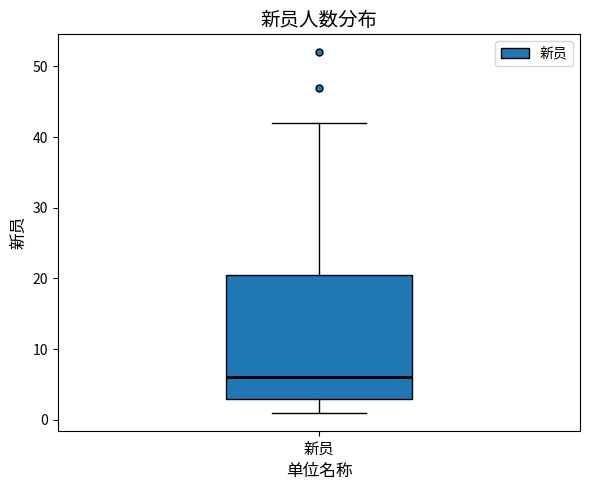

Where does the median line of the box for 新员 sit on the y-axis? The values are not printed on the chart, so give them approximately, as read against the axis.

6